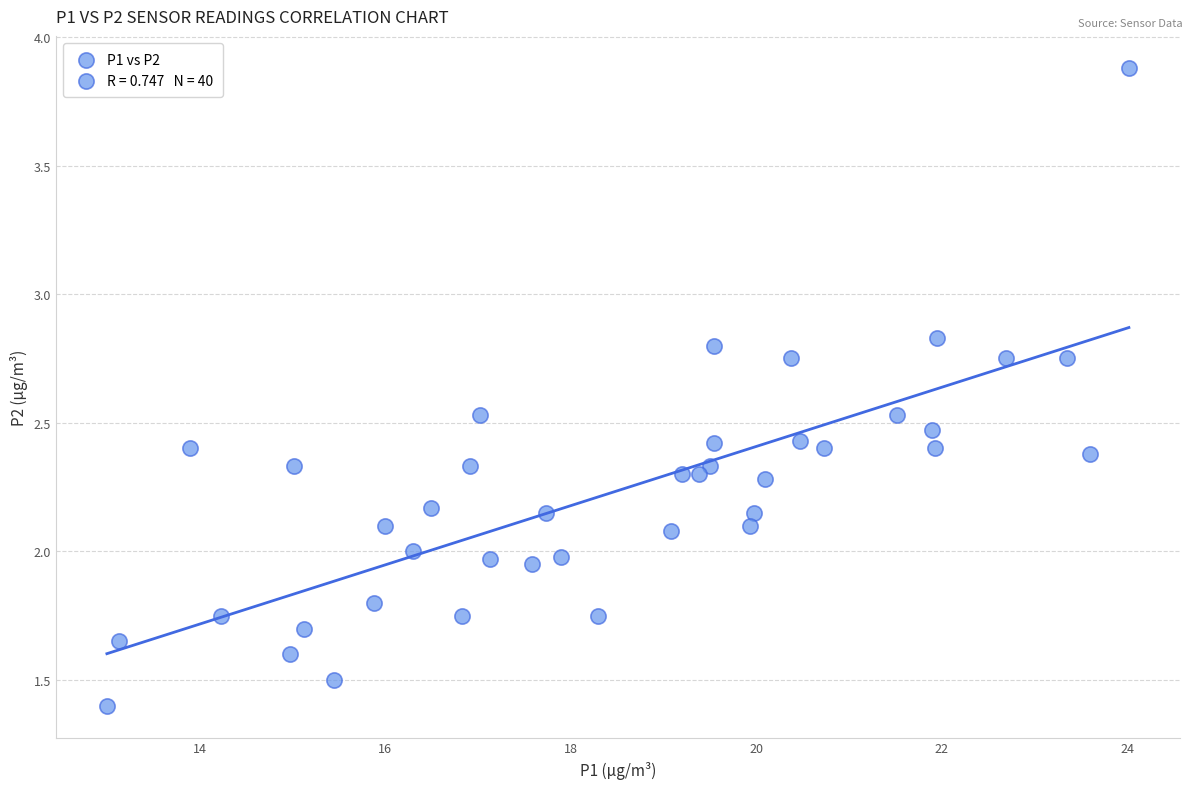

What is the range of X values (max minus min)?

11.0